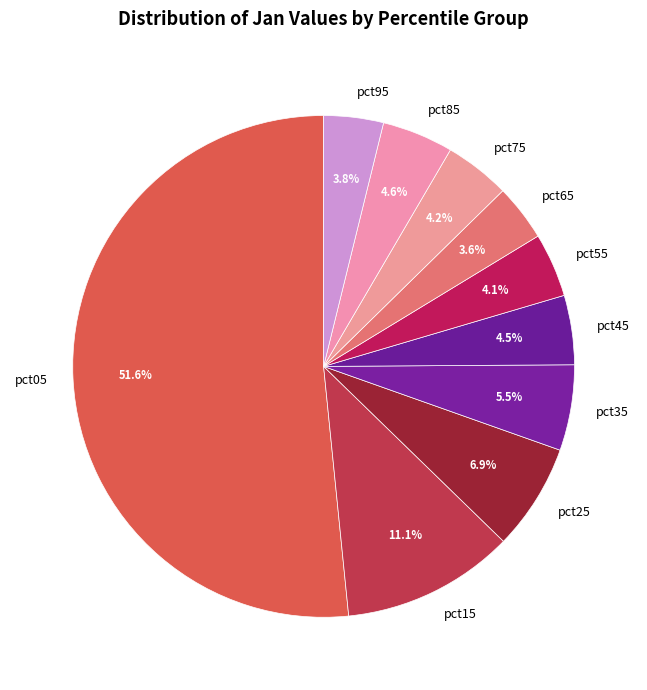

Is pct05 the majority of the pie?

Yes